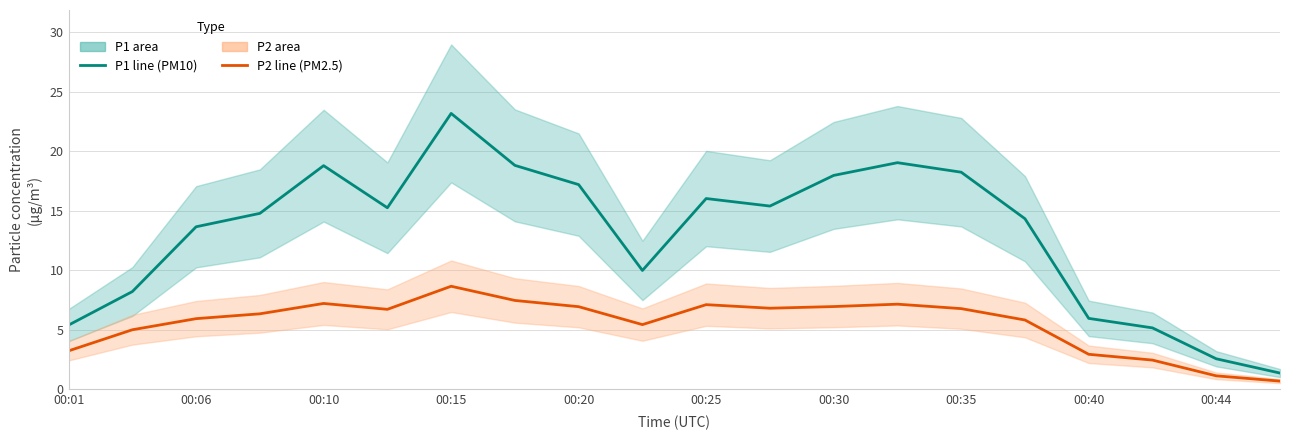

Rank the series at 00:15 from highest to lowest value.

P1 (PM10), P2 (PM2.5)